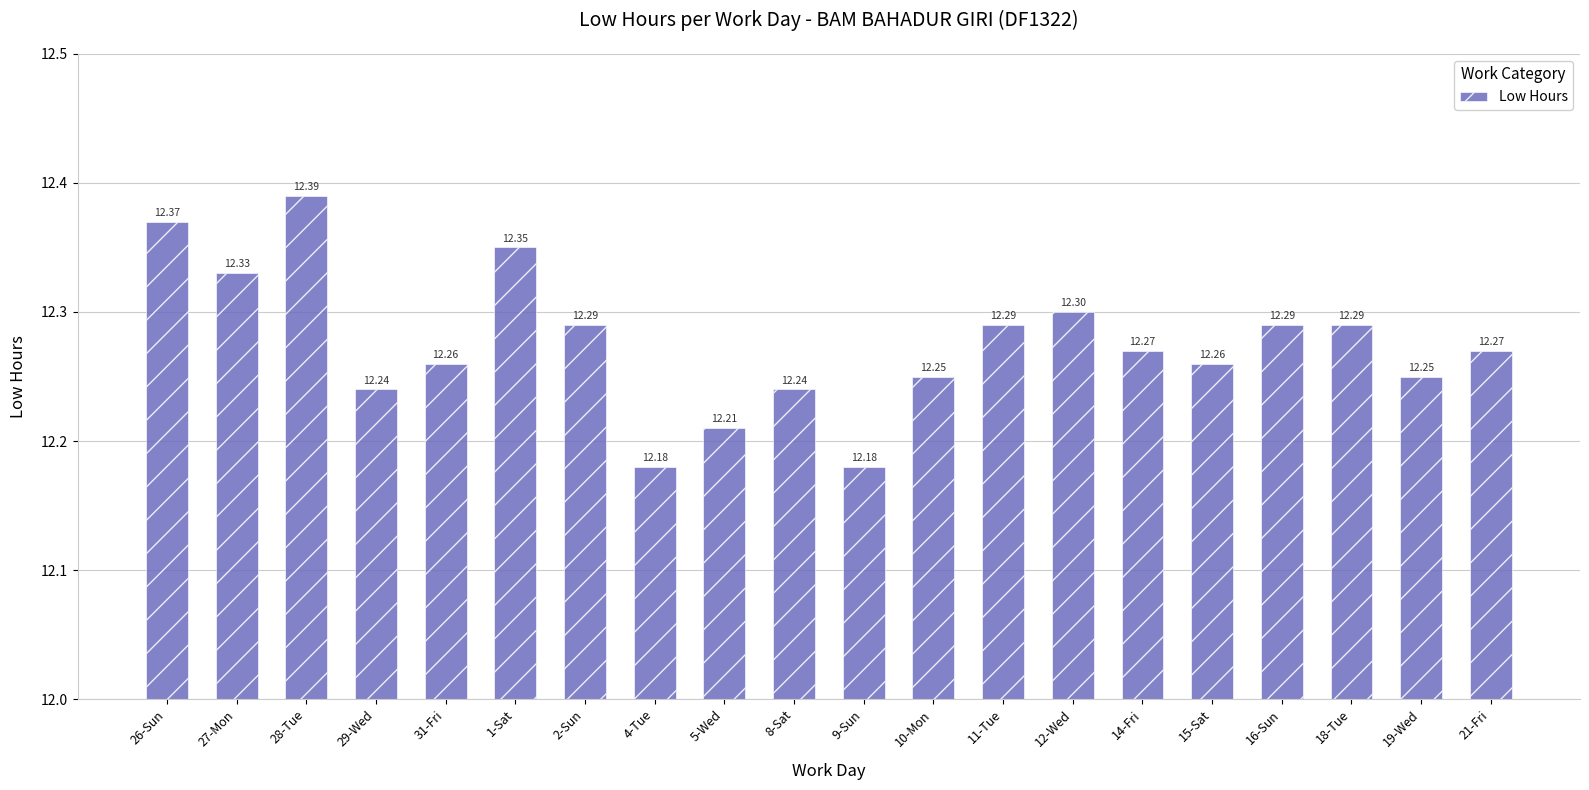

What is the ratio of the value at 29-Wed to the value at 11-Tue?

1.0